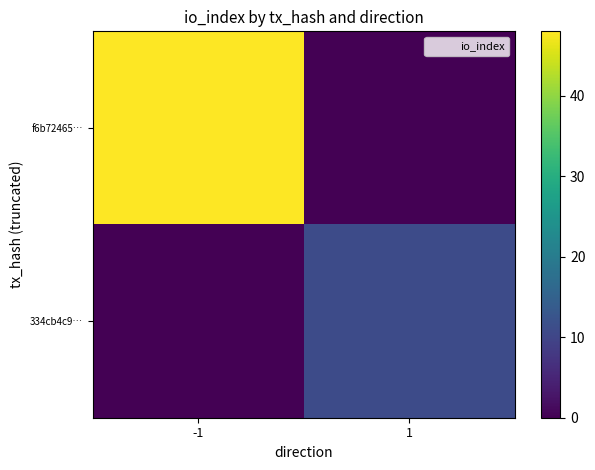

Which series has the widest spread of values?

f6b72465…